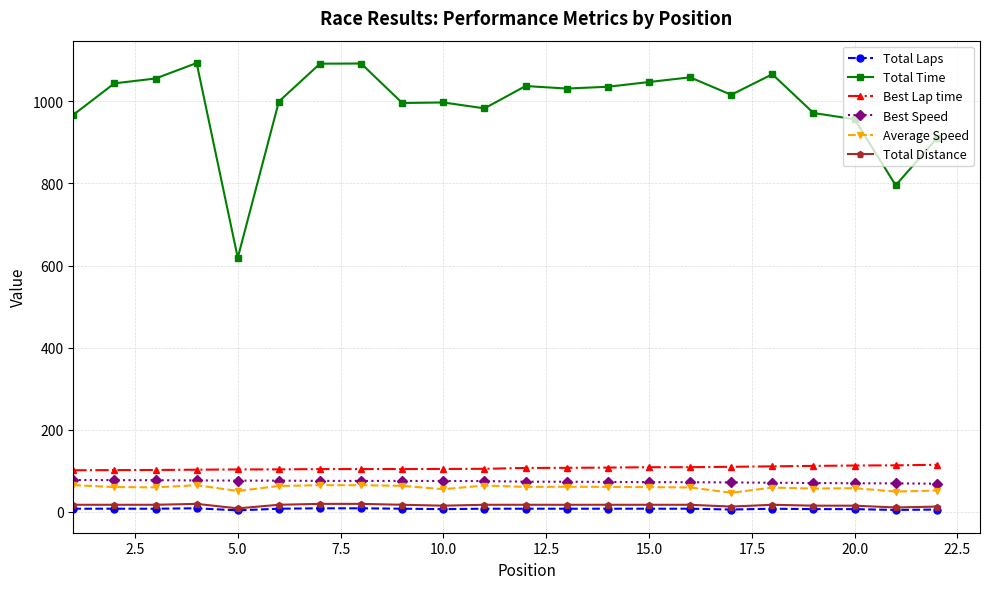

What is the maximum value shown in the chart?

1093.3